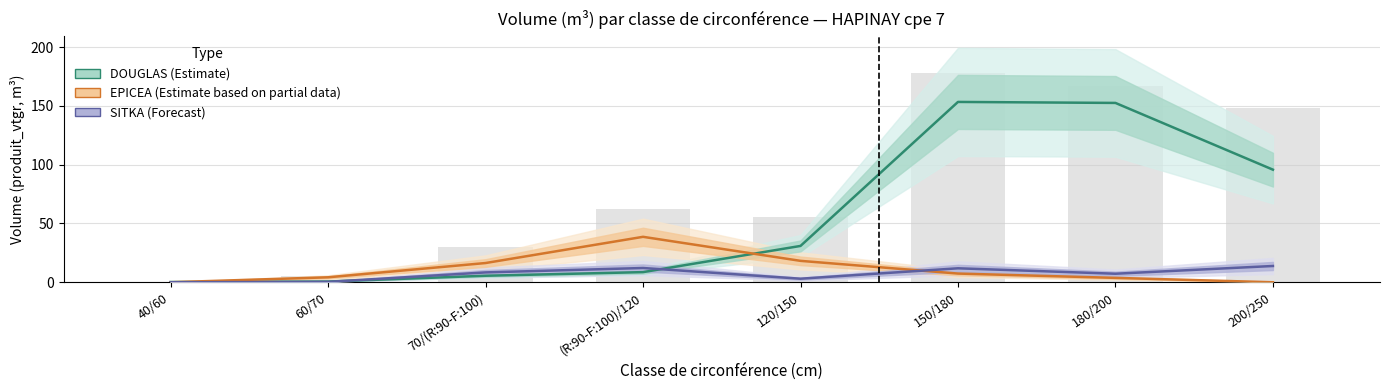

What is the label of the 2nd bar from the right?

180/200